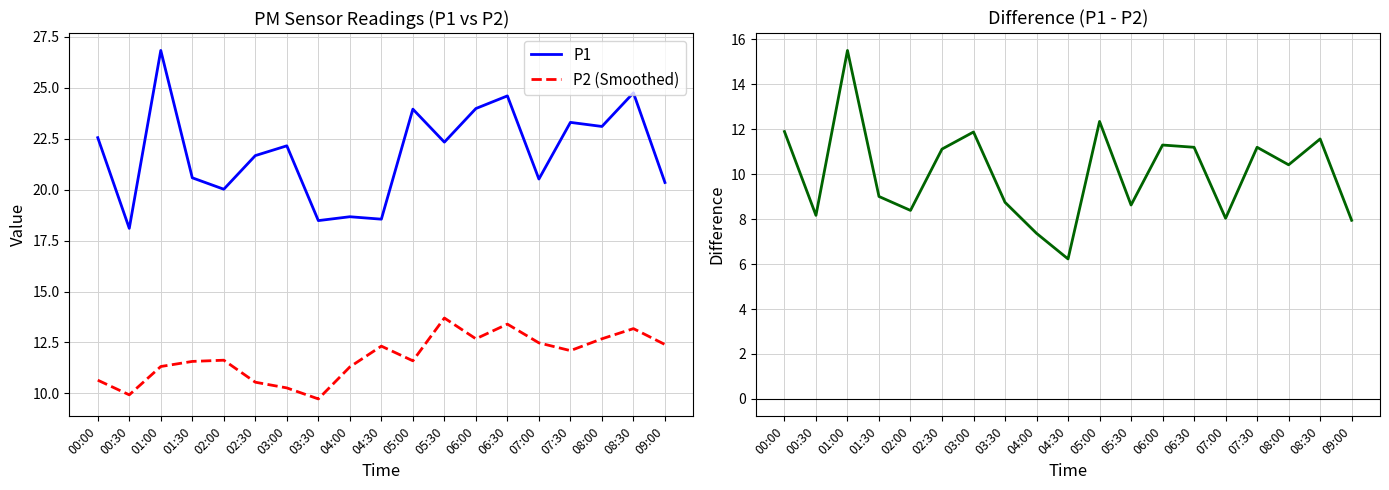

Which series has the widest spread of values?

P1 - P2